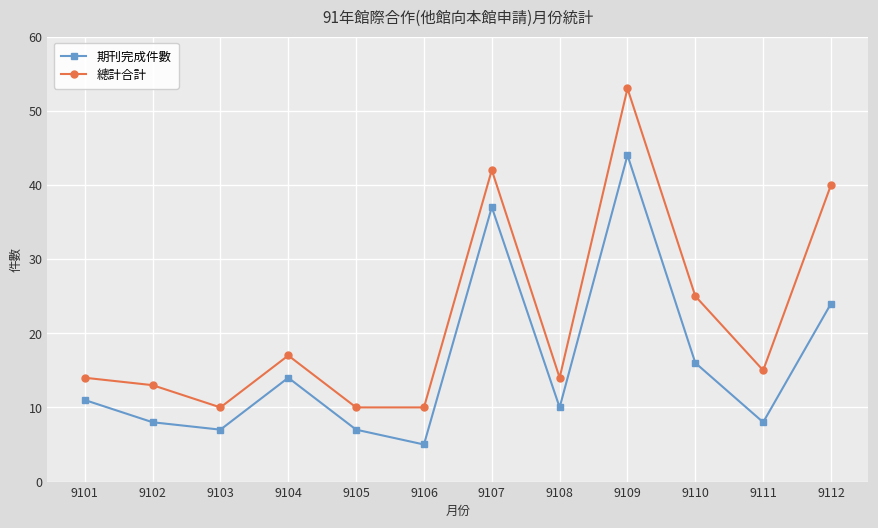

Does the chart display data point markers on the line(s)?

Yes